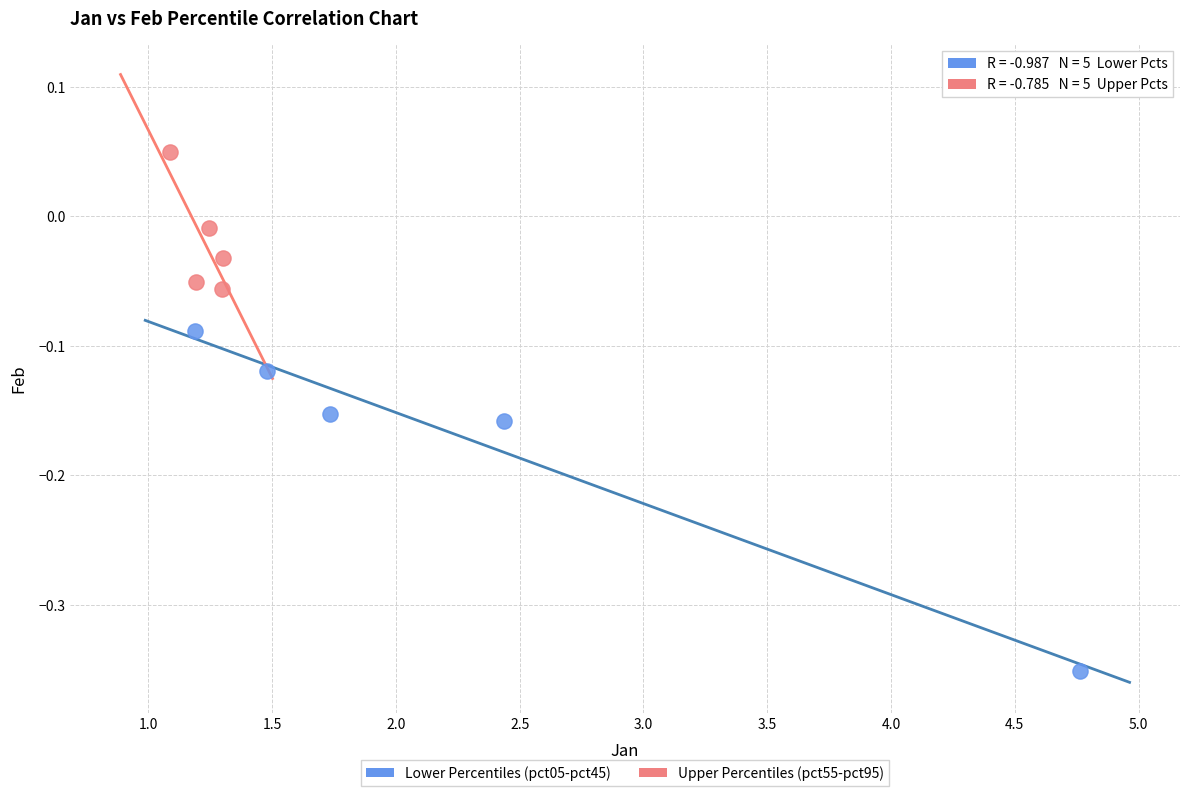

Which series contains the lowest Y value?

Lower Percentiles (pct05-pct45)